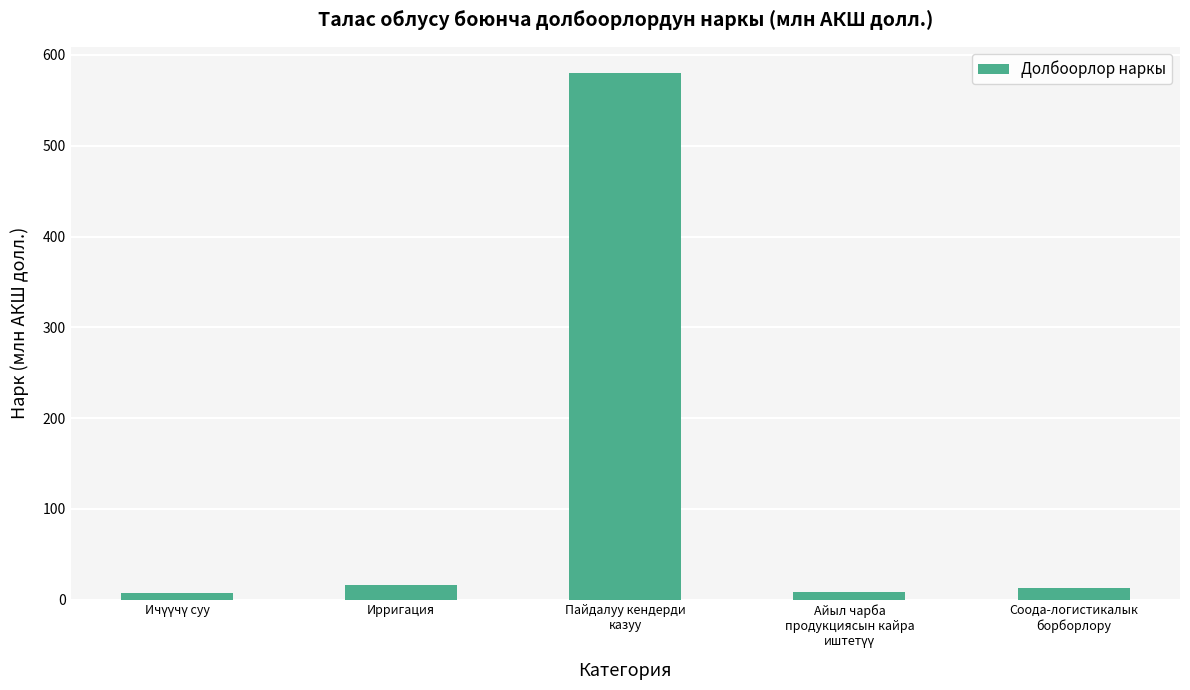

At which label does the data first exceed 12?

Ирригация